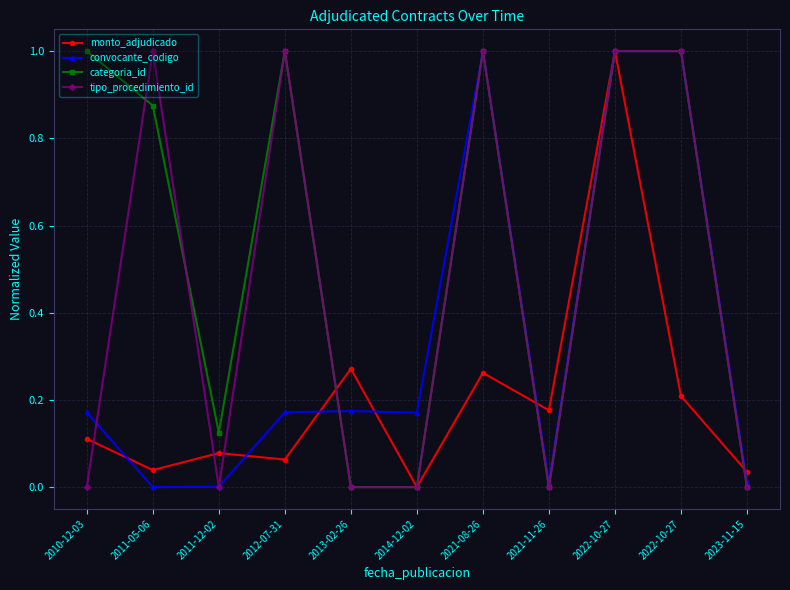

True or false: categoria_id and tipo_procedimiento_id intersect in this chart.

True